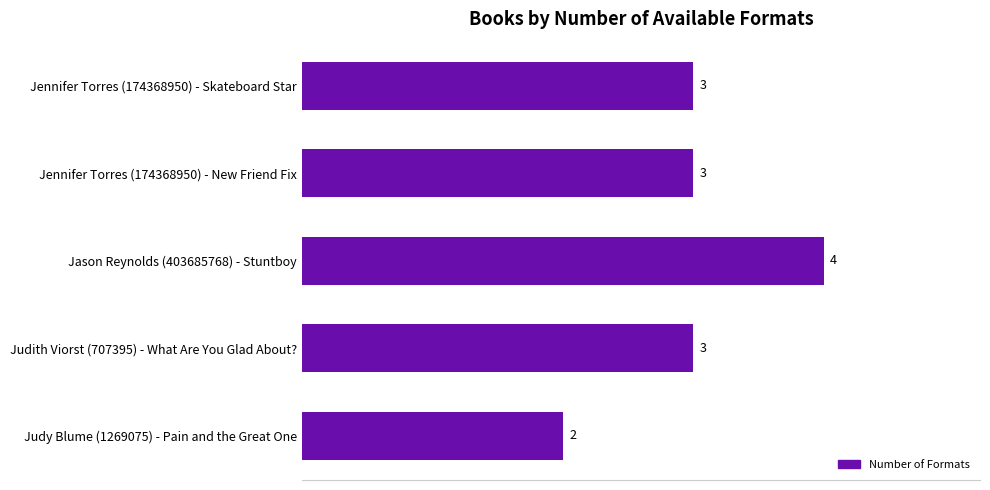

Reading top to bottom, what are all the values shown in this chart?

Jennifer Torres (174368950) - Skateboard Star=3	Jennifer Torres (174368950) - New Friend Fix=3	Jason Reynolds (403685768) - Stuntboy=4	Judith Viorst (707395) - What Are You Glad About?=3	Judy Blume (1269075) - Pain and the Great One=2